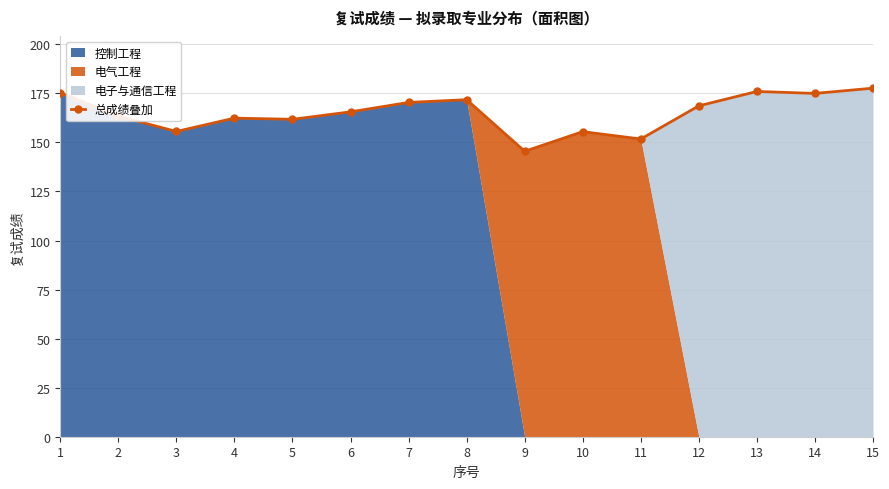

At which label is the value closest to 161?

5